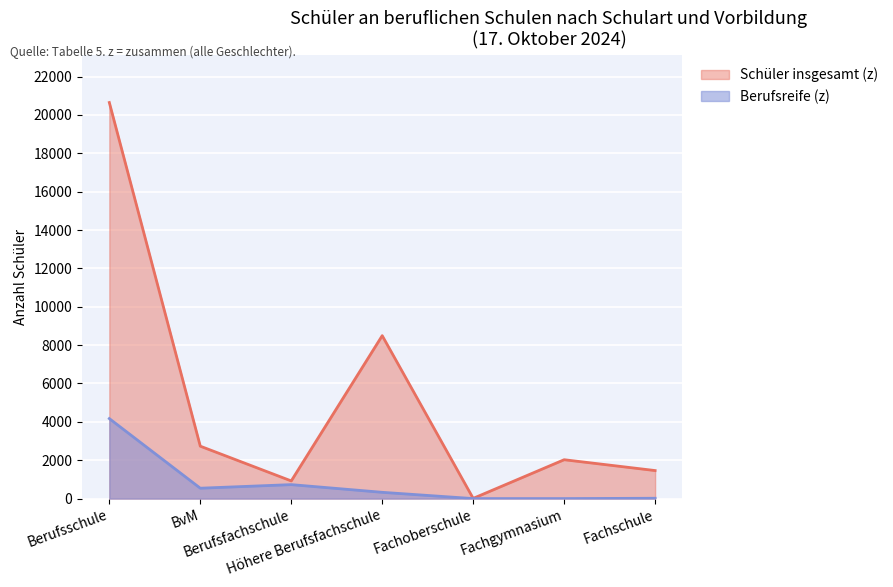

What position from the right is BvM?

6